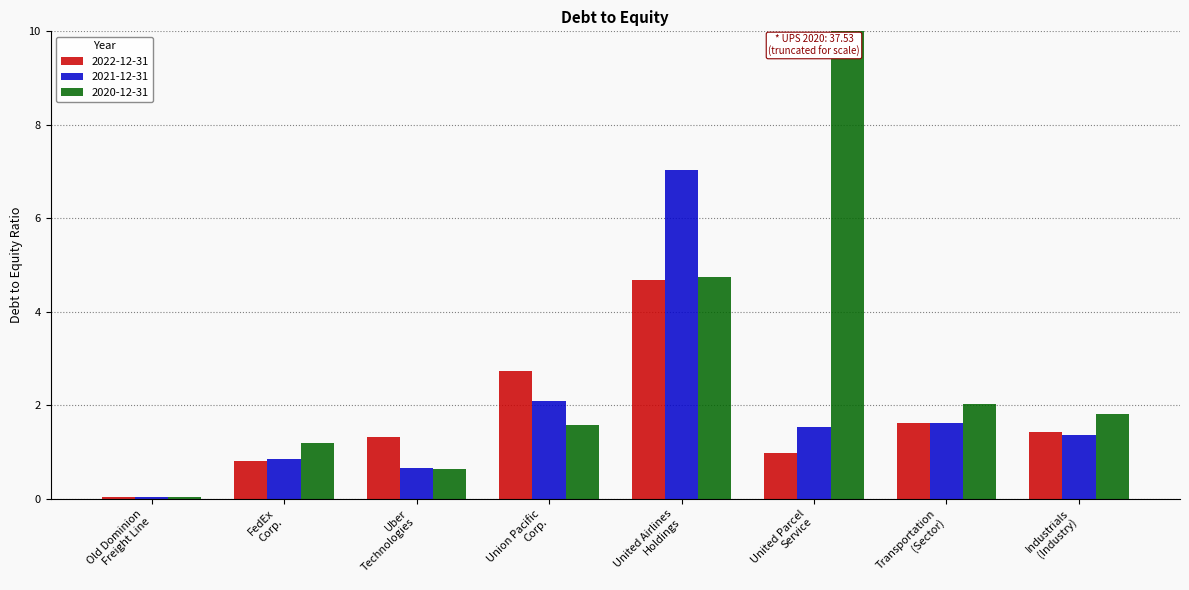

Reading right to left, what are all the values shown in this chart?

2022-12-31: 1.4	1.6	1.0	4.7	2.7	1.3	0.8	0.0
2021-12-31: 1.4	1.6	1.5	7.0	2.1	0.7	0.9	0.0
2020-12-31: 1.8	2.0	37.5	4.8	1.6	0.6	1.2	0.0